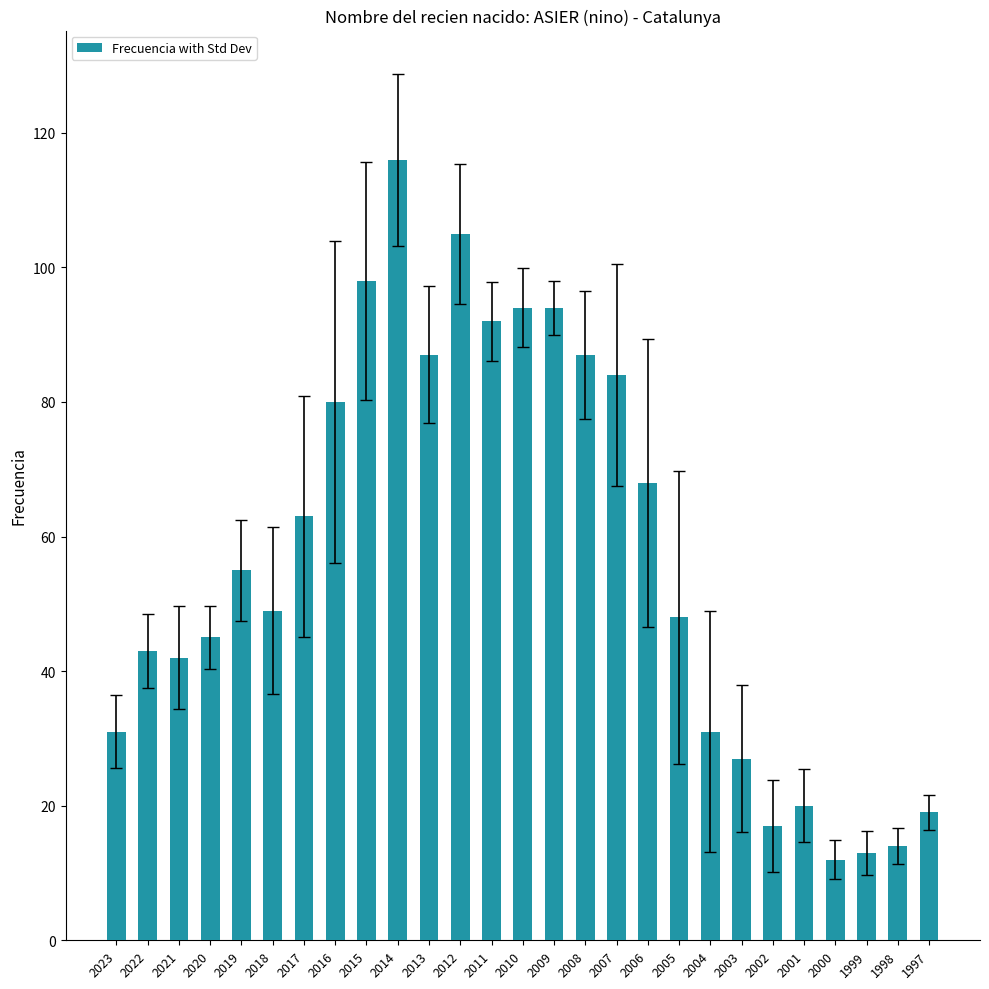

What is the minimum value shown in the chart?

12